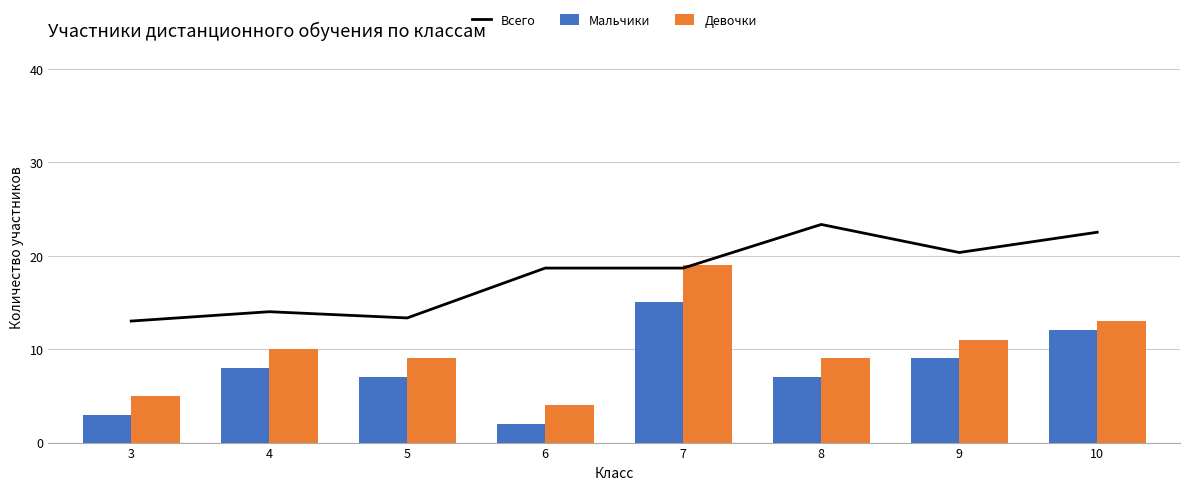

What is the difference between the second highest and second lowest values in the Мальчики series?

9